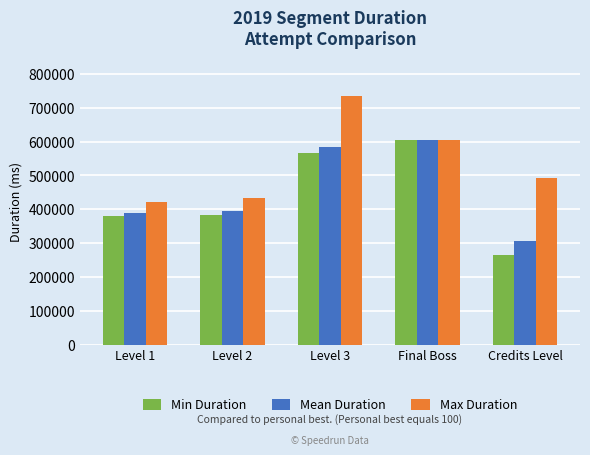

List the labels in order of Max Duration value, smallest first.

Level 1, Level 2, Credits Level, Final Boss, Level 3